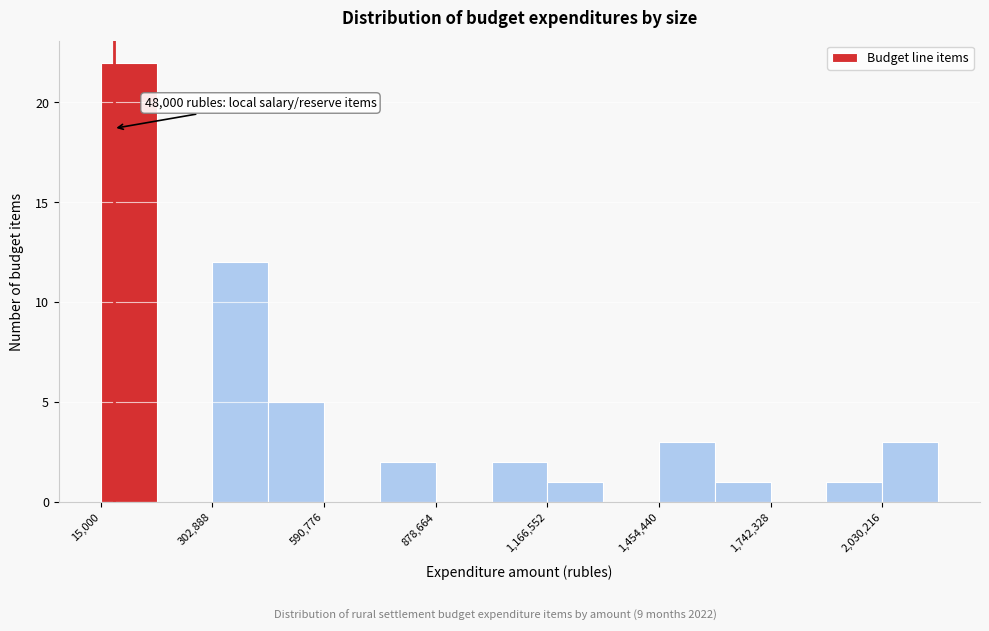

Read against the x-axis, roughly where is the centre of the tallest bar?

100000